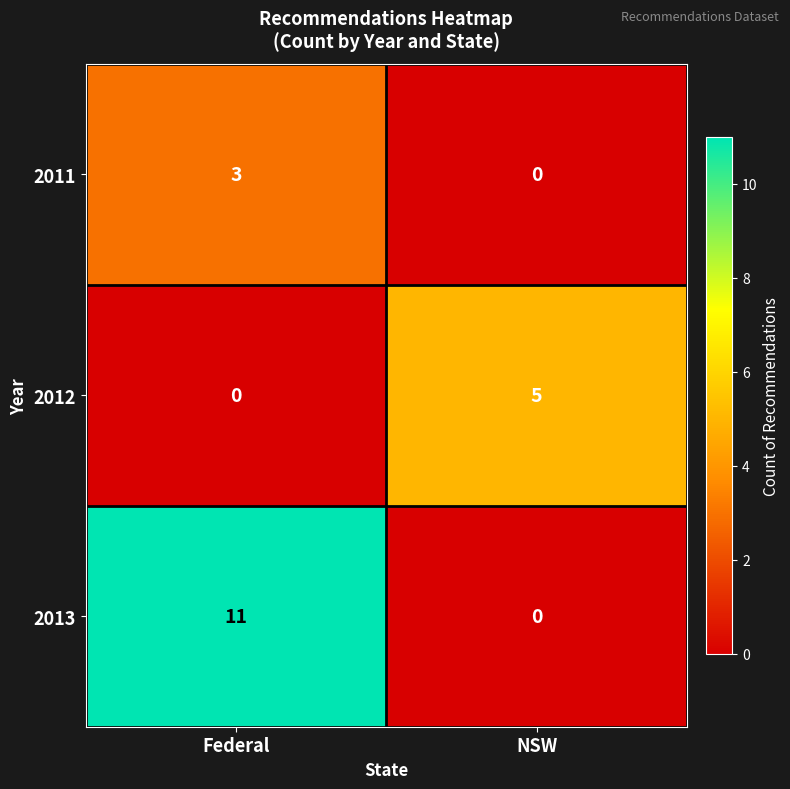

Which series has the largest total across all categories?

2013